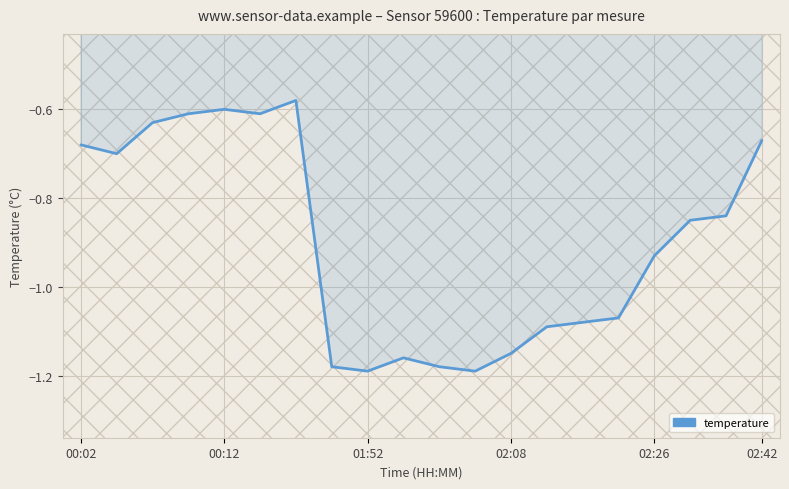

How many interior local peaks (higher than both neighbors) does the data have?

3